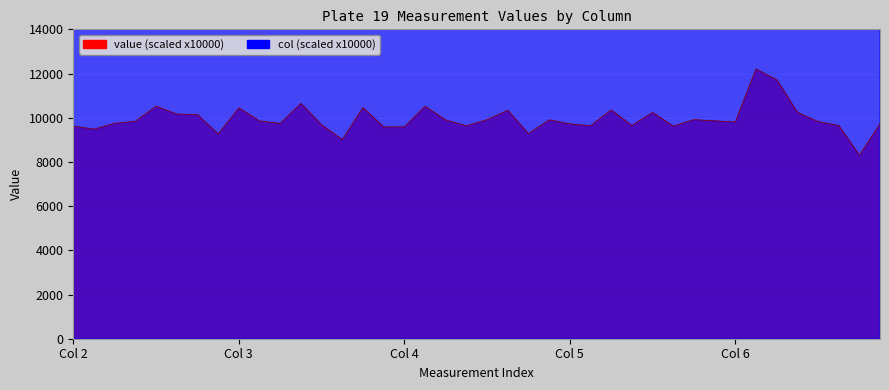

What is the lowest value of the value series?

8299.2